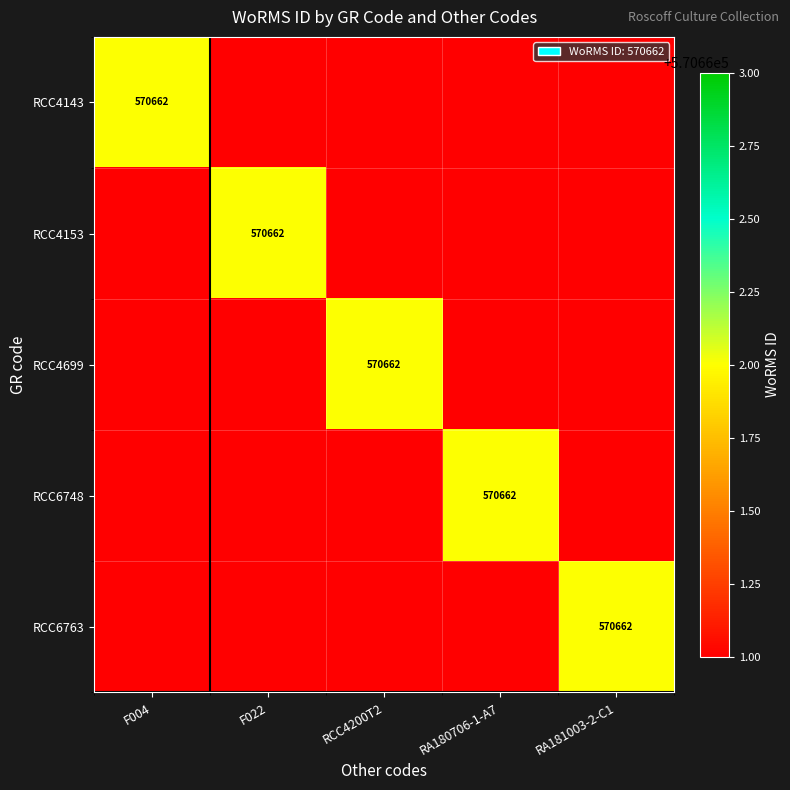

List the series in order of their overall mean, highest first.

RCC4143, RCC4153, RCC4699, RCC6748, RCC6763